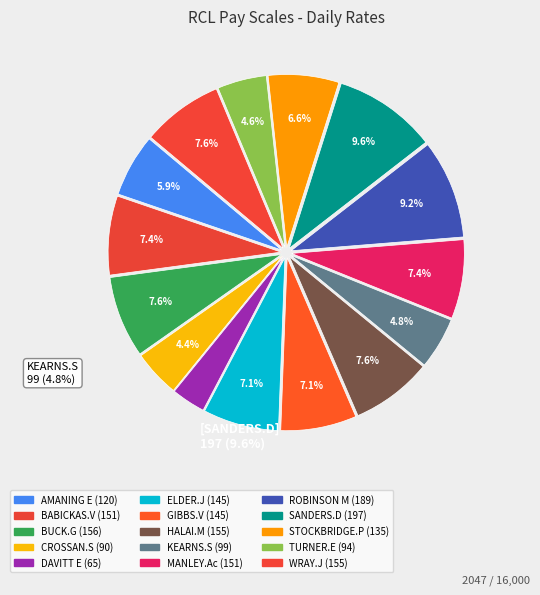

Is there a majority slice in this chart?

No